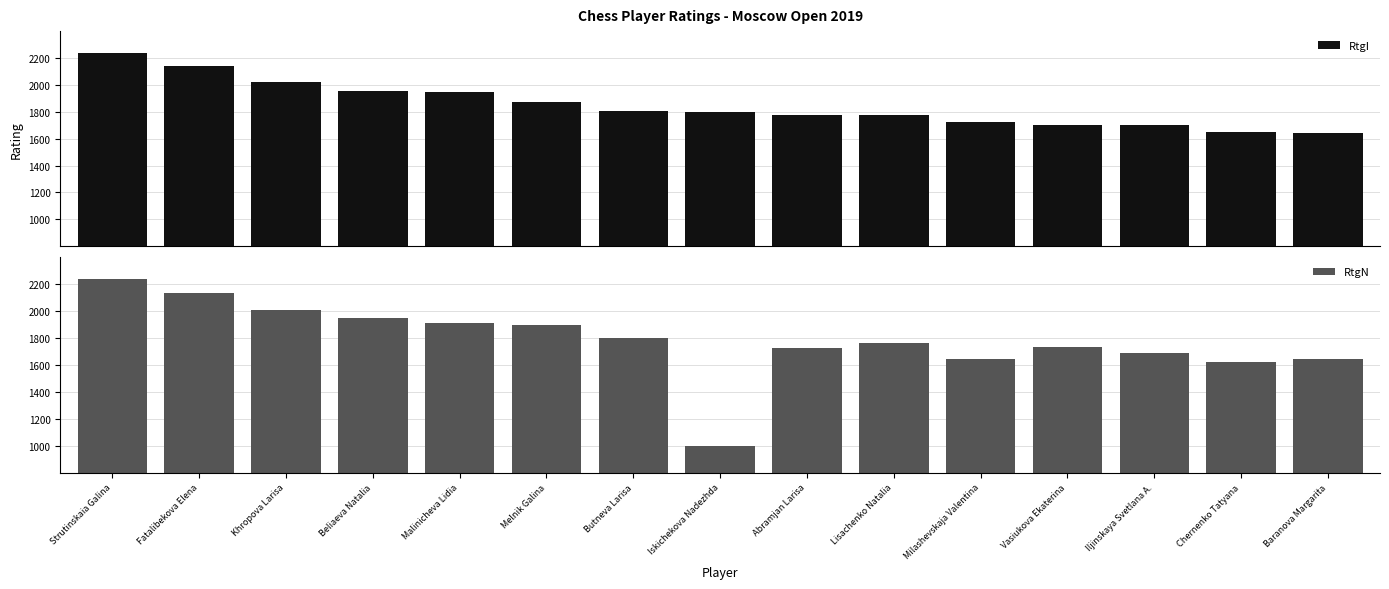

Which series has the largest range (max minus min)?

RtgN